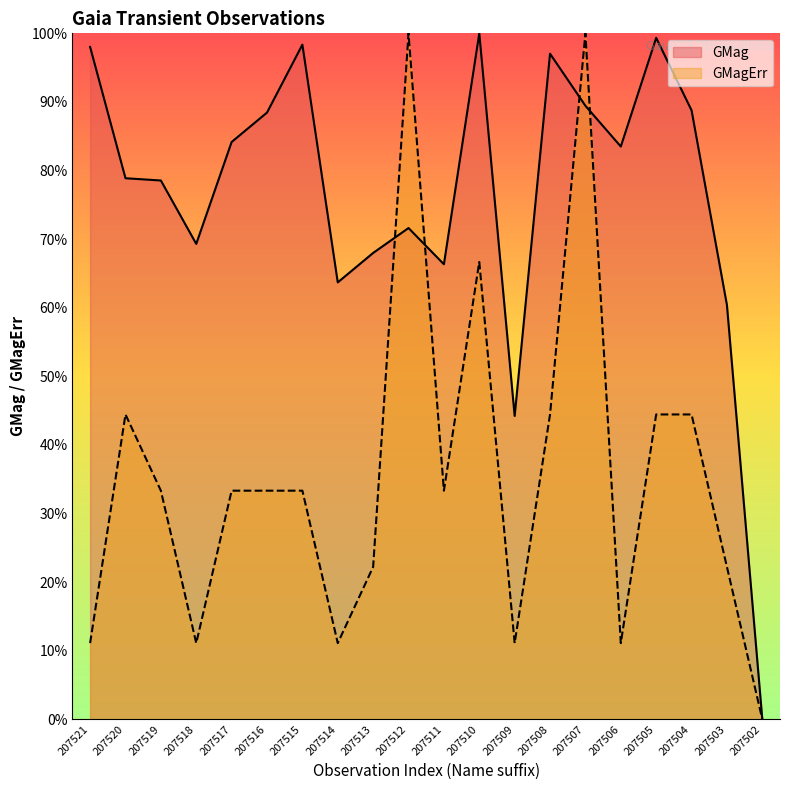

At which label is GMag closest to 50?

207509